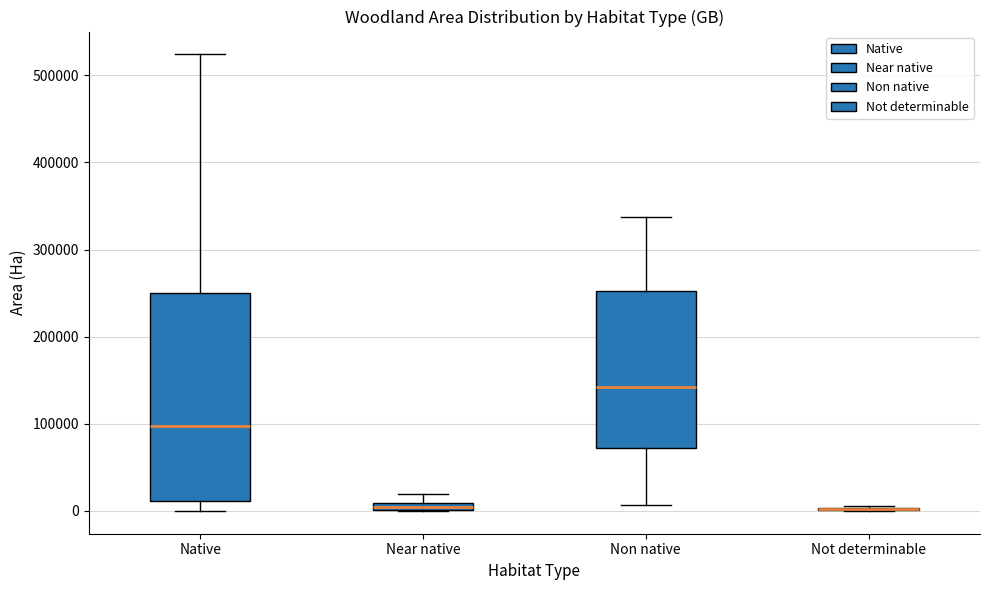

Comparing the boxes themselves (not the whiskers), which one is the tallest?

Native